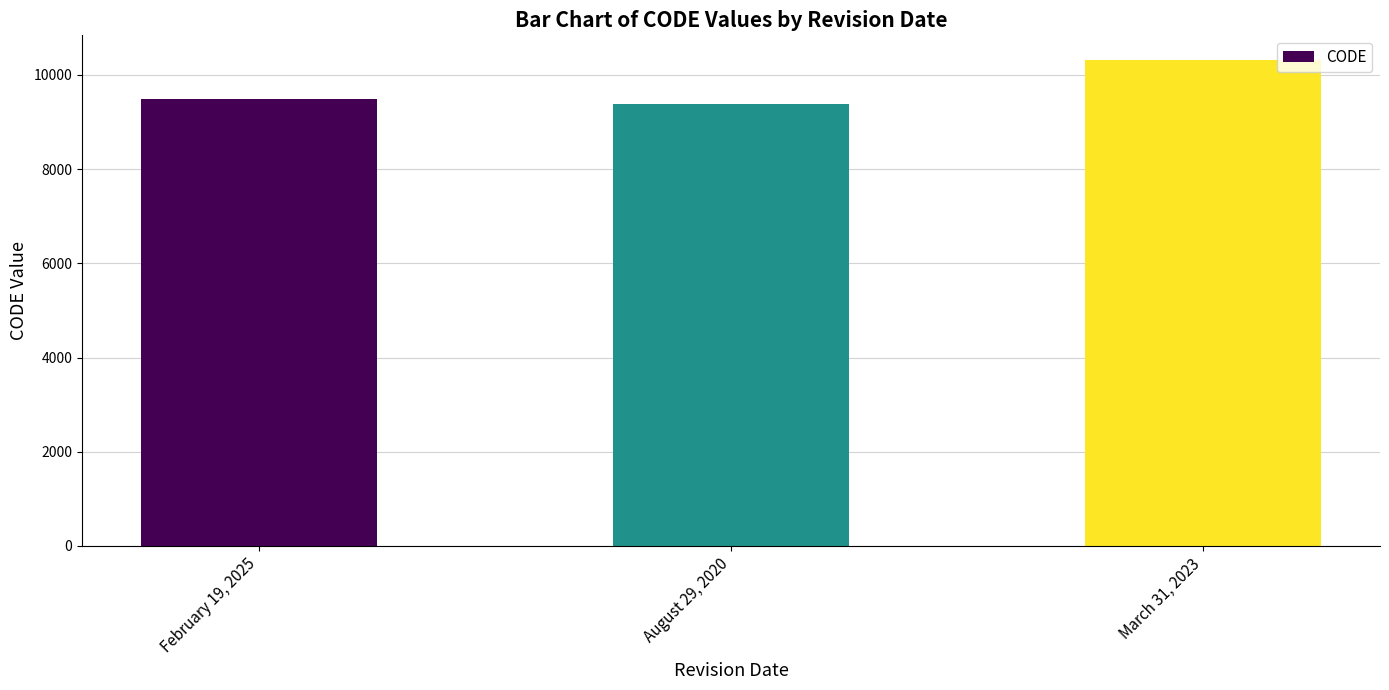

True or false: the data shows 16002 at March 31, 2023.

False